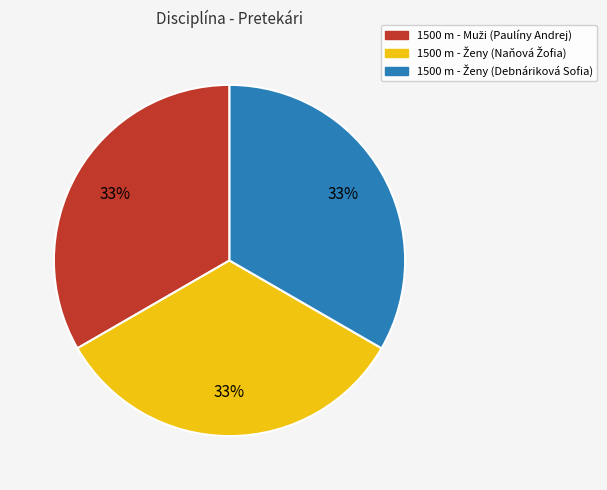

To the nearest percent, what is the difference between the largest and smallest slice percentages?

0%